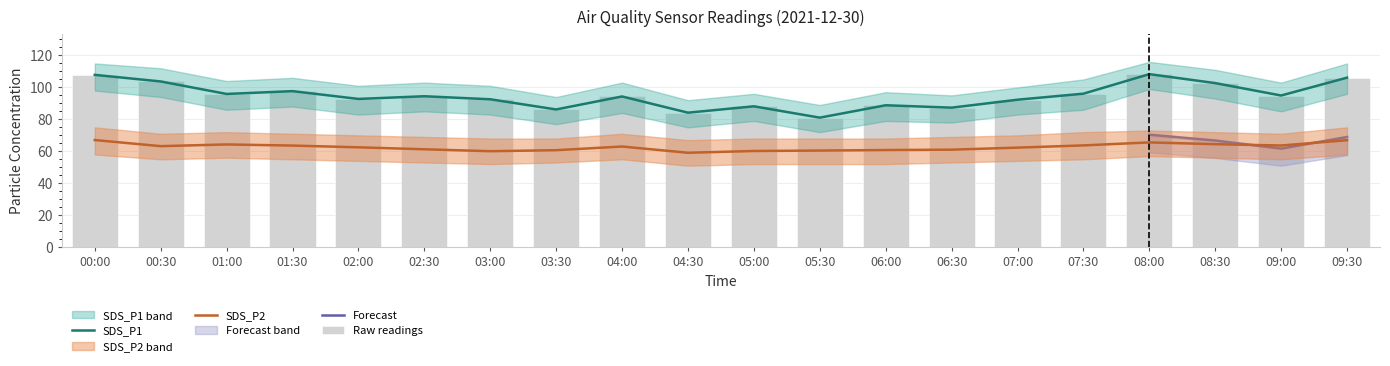

At 08:30, list the series in order from largest to smallest.

SDS_P1, SDS_P2